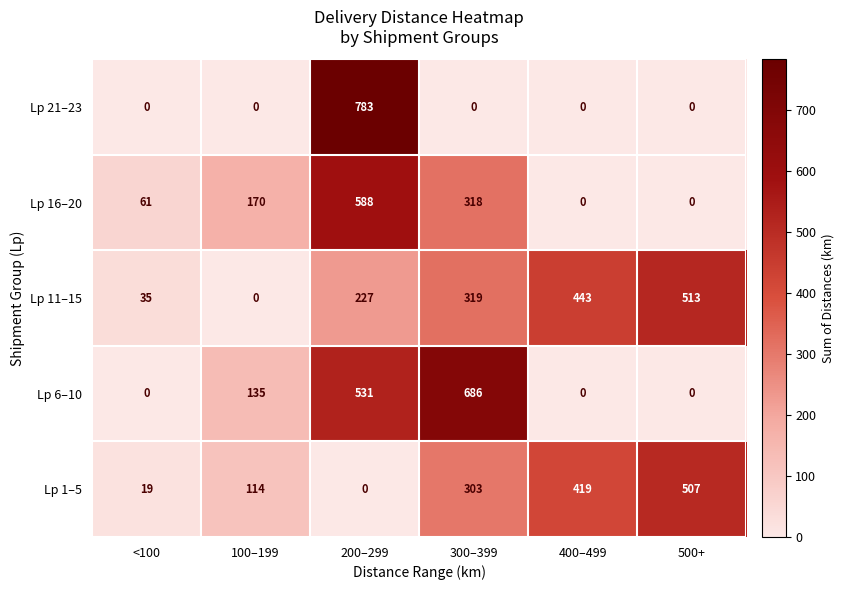

Rank the series by their maximum value, from lowest to highest.

Lp 1–5, Lp 11–15, Lp 16–20, Lp 6–10, Lp 21–23